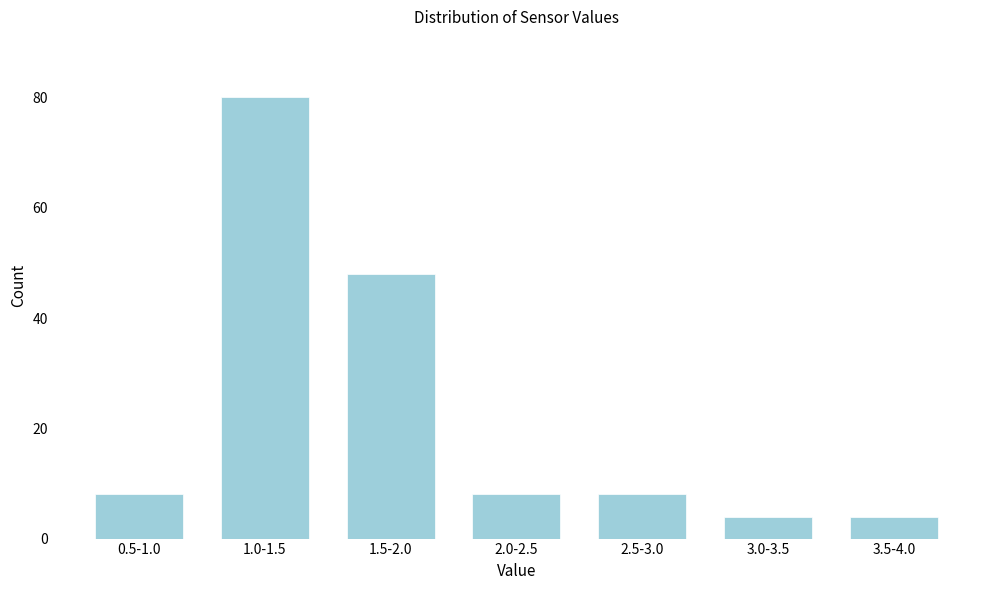

Reading left to right, what are all the values shown in this chart?

0.5-1.0=8	1.0-1.5=80	1.5-2.0=48	2.0-2.5=8	2.5-3.0=8	3.0-3.5=4	3.5-4.0=4